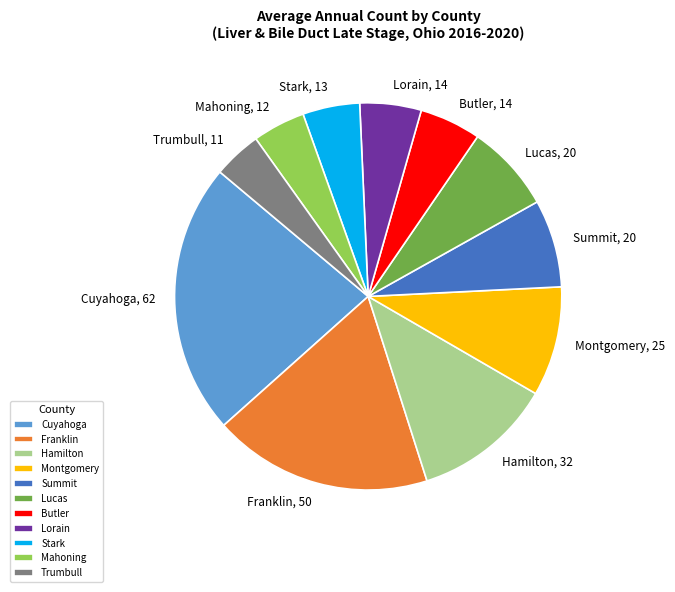

Between Butler and Summit, which is larger?

Summit